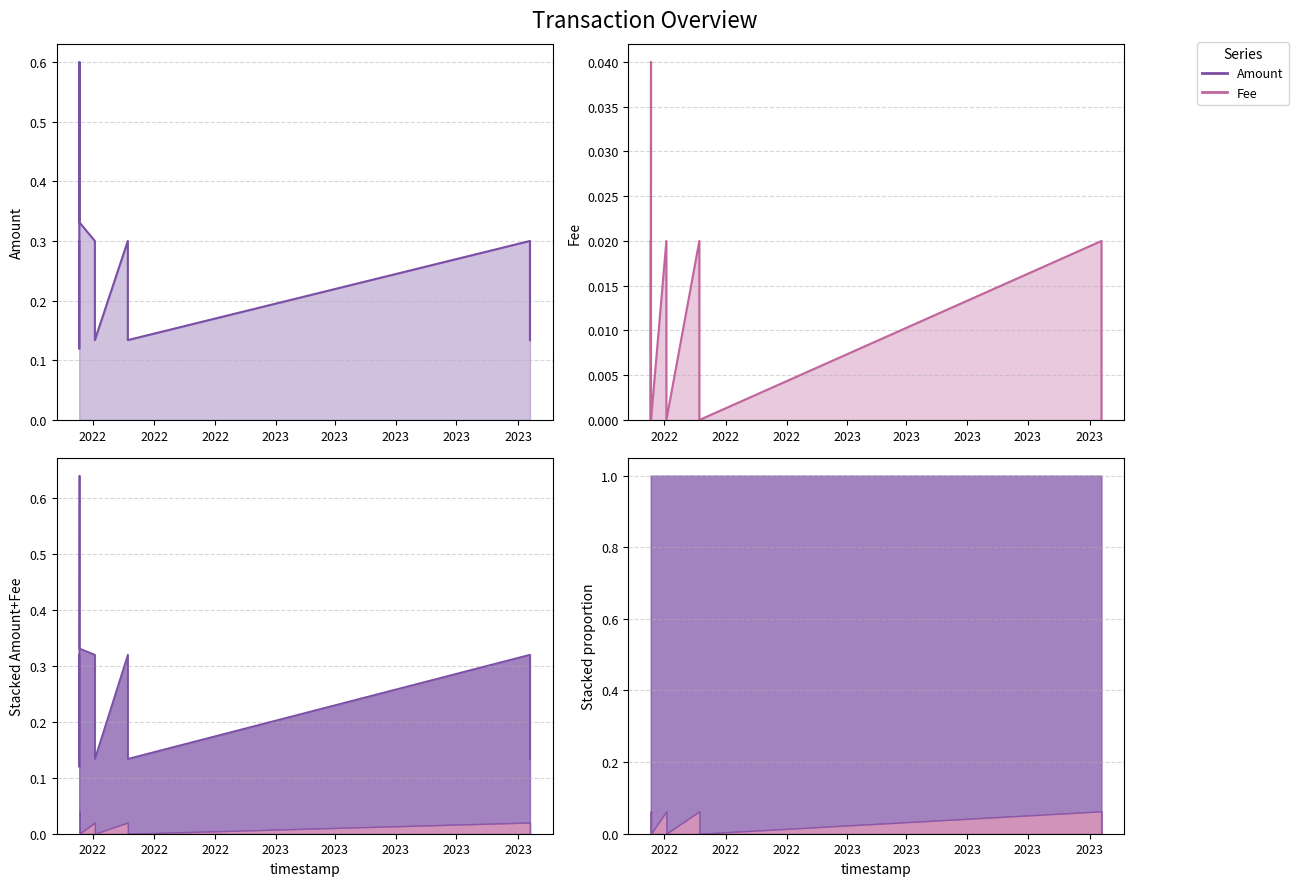

True or false: Fee and Amount intersect in this chart.

False